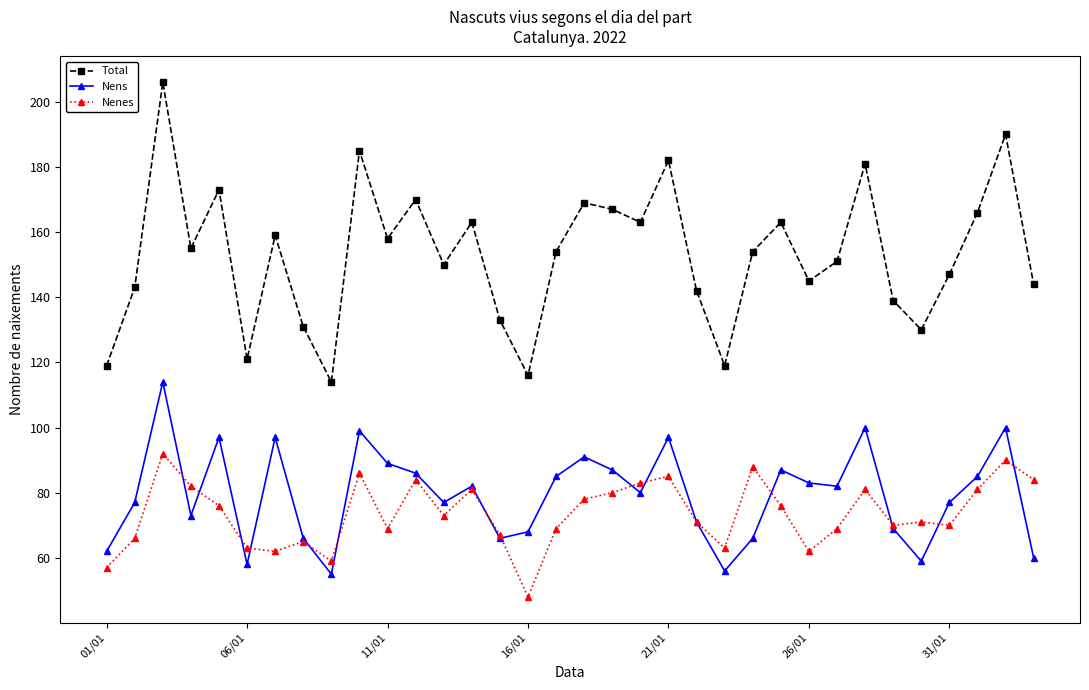

Which series has the largest range (max minus min)?

Total